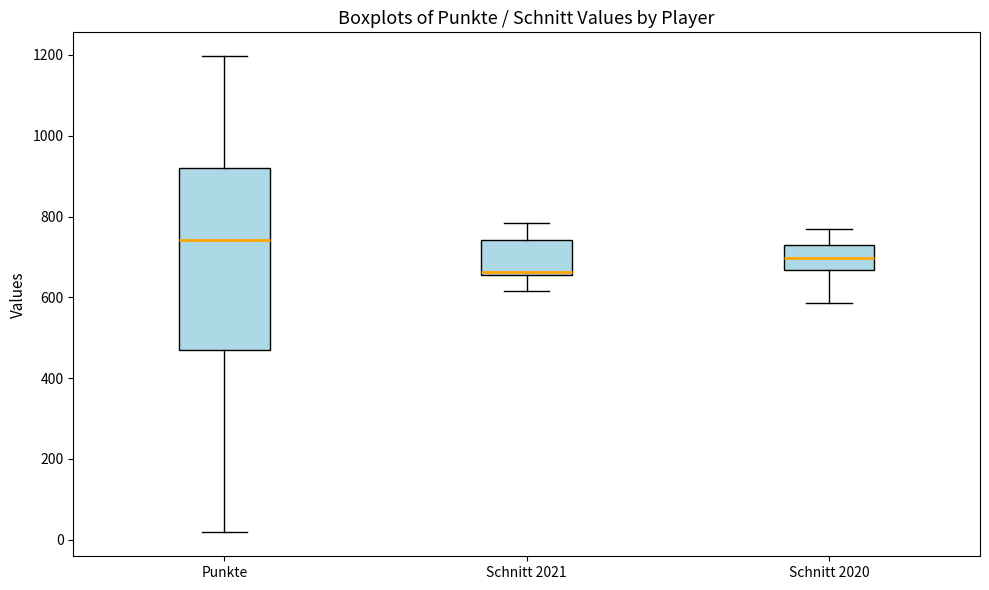

Reading left to right, transcribe this box plot: for each box, give where its median line is, the range the box spans, and where its two whiskers end, as read against the y-axis. The values are not printed on the chart, so give them approximately, as read against the axis.

Punkte: median 740, box 480 to 920, whiskers 20 to 1200
Schnitt 2021: median 660 (just above the box's lower edge), box 660 to 740, whiskers 620 to 780
Schnitt 2020: median 700, box 660 to 720, whiskers 580 to 760